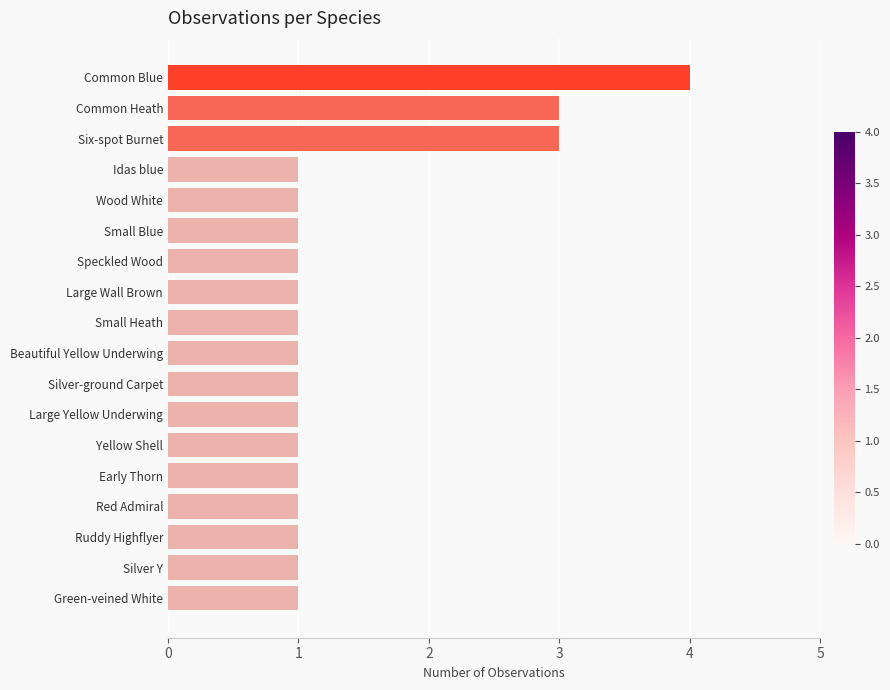

Count the values in the range 1 to 2.

15